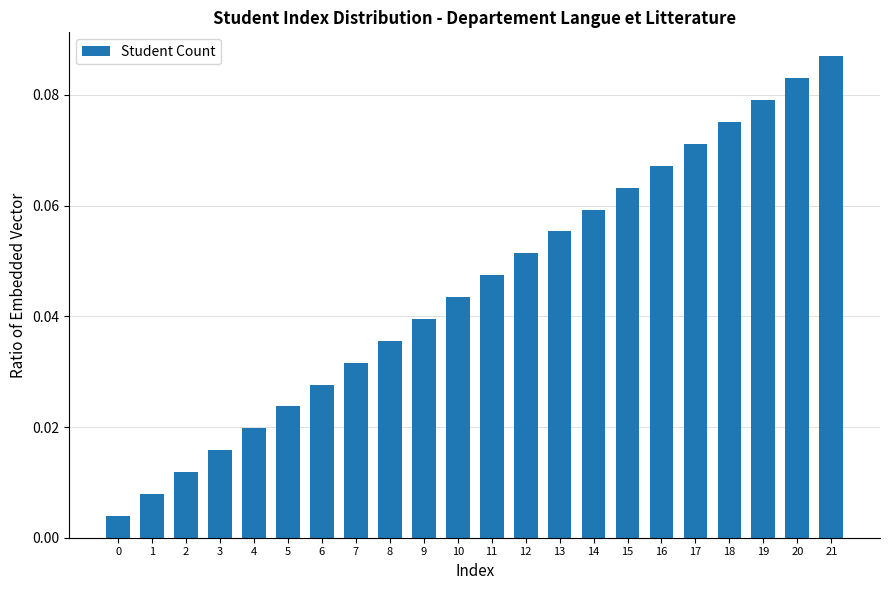

What is the sum of all values?

1.0